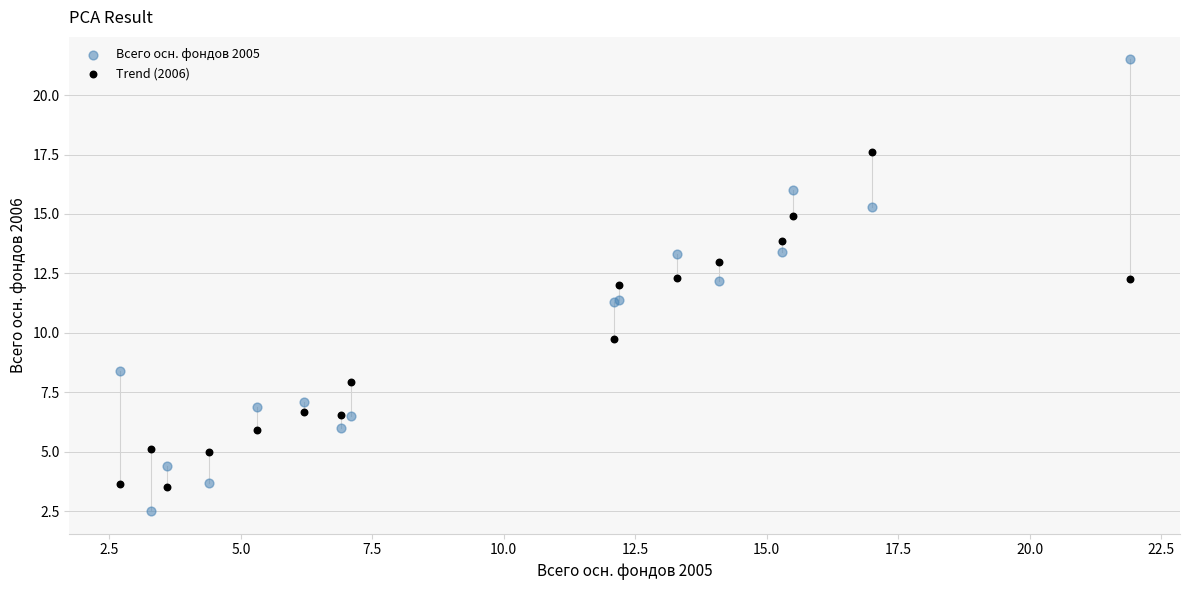

Which series contains the highest Y value?

Всего осн. фондов 2005